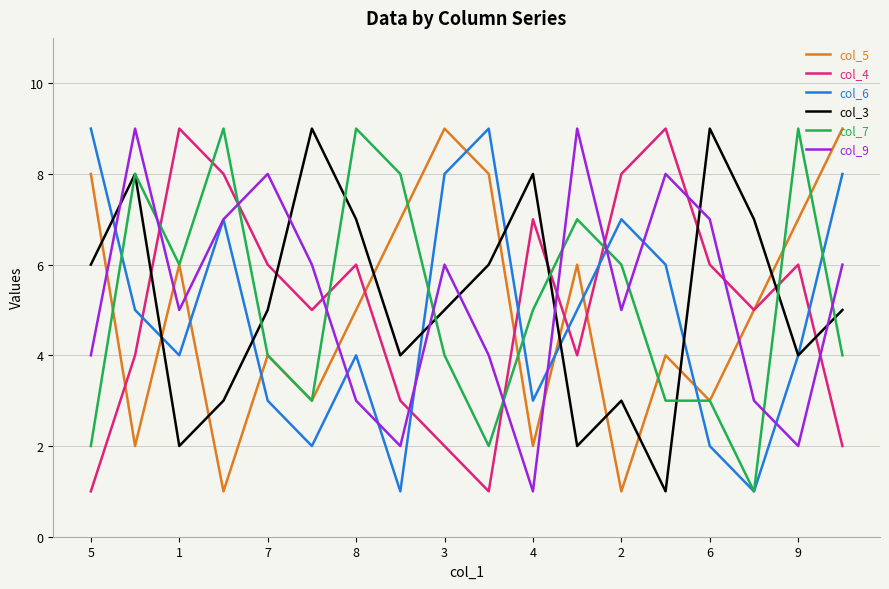

True or false: col_5 and col_3 intersect in this chart.

True